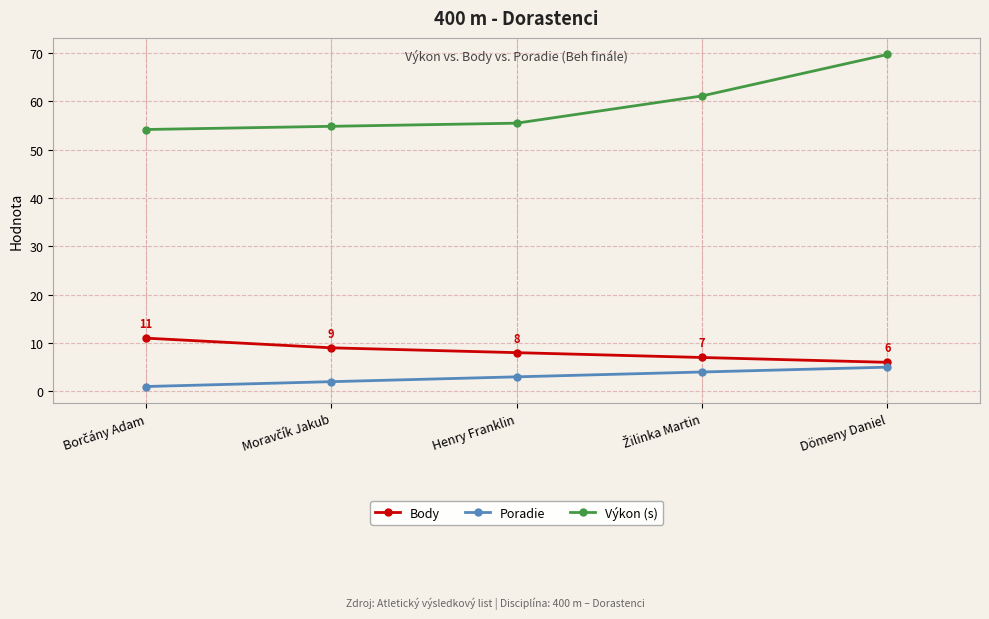

How many lines are shown in the chart?

3